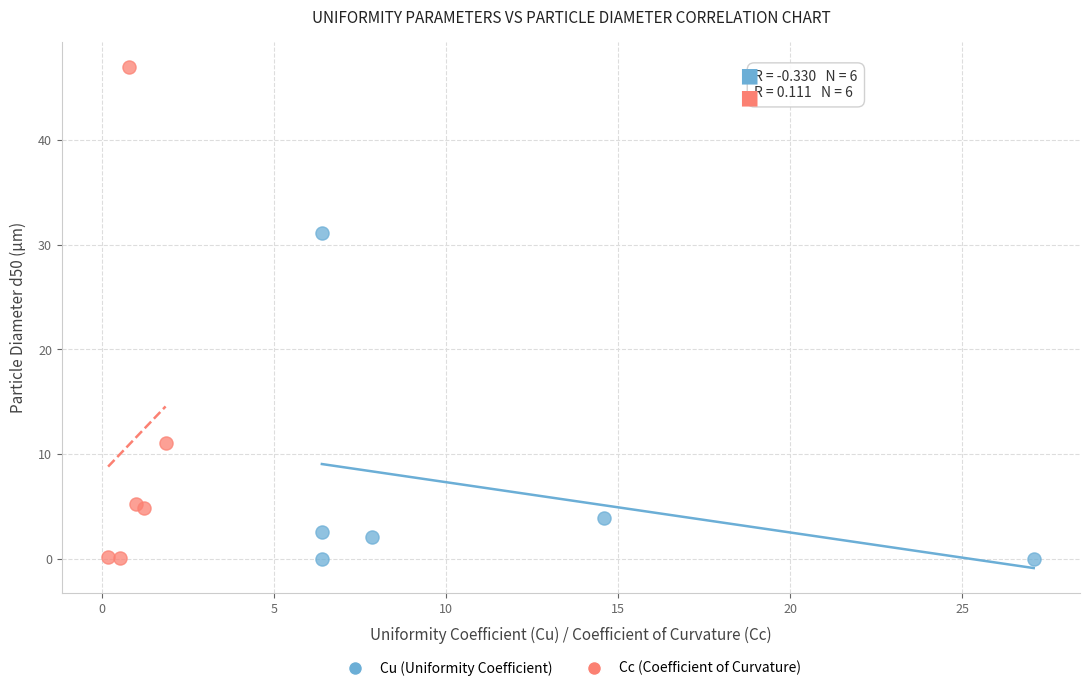

Which series has the widest spread of Y values?

Cc (Coefficient of Curvature)